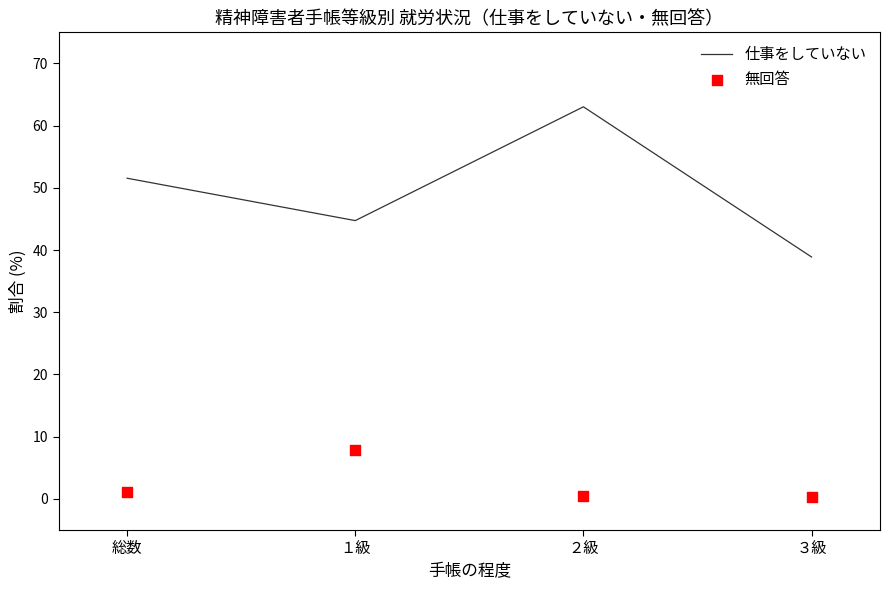

Is the value of 無回答 at １級 greater than the value of 仕事をしていない at １級?

No